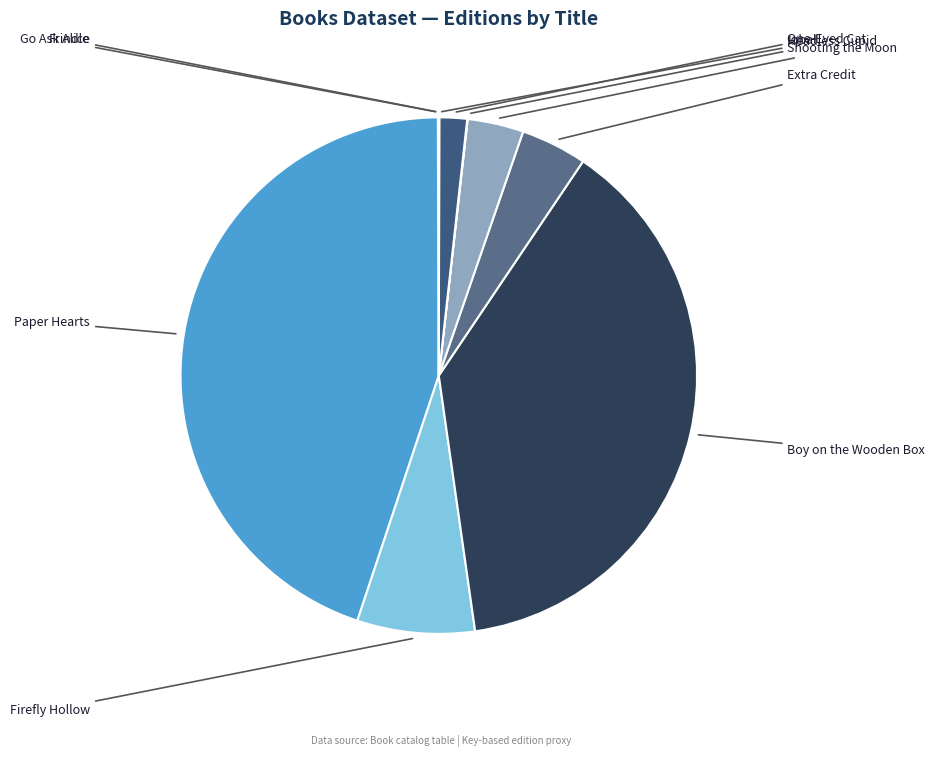

Does any single category account for the majority?

No